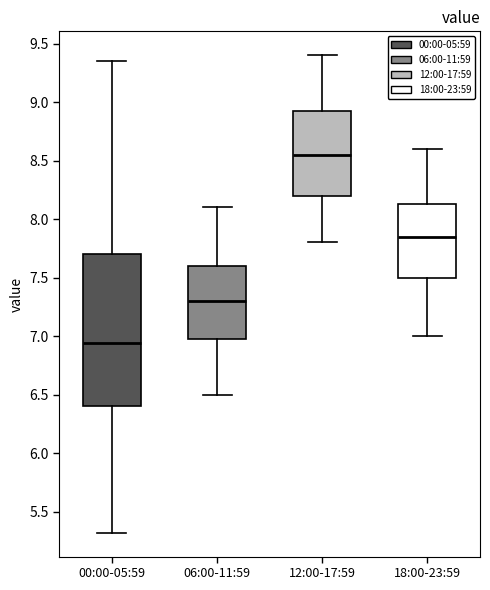

Where does the median line of the box for 18:00-23:59 sit on the y-axis? The values are not printed on the chart, so give them approximately, as read against the axis.

7.85